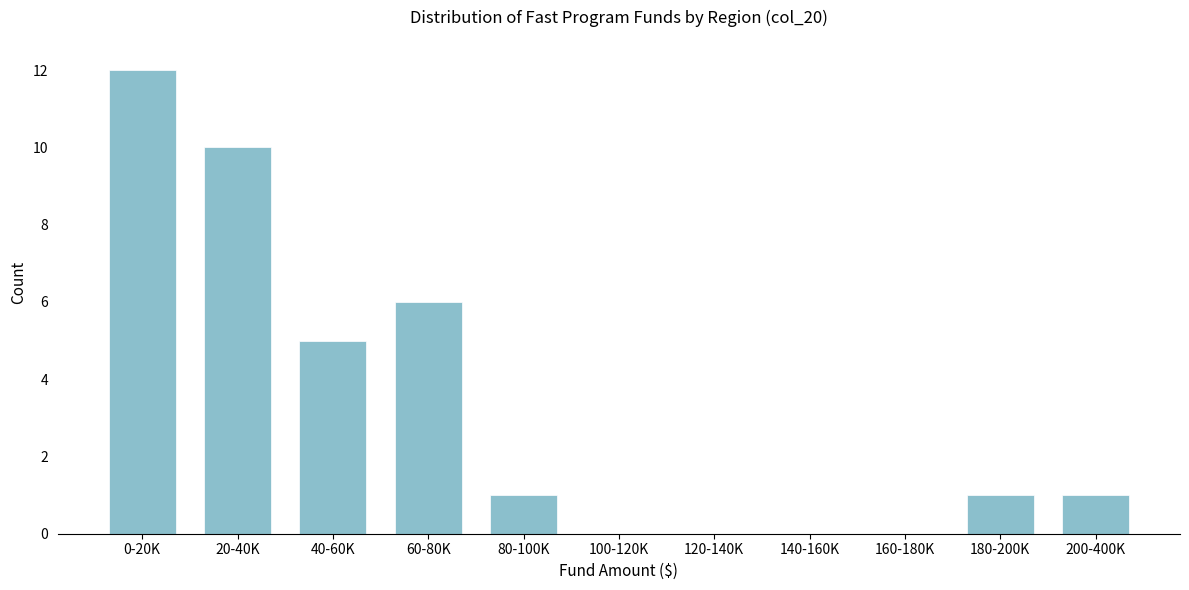

Reading left to right, transcribe all the data shown in this chart.

0-20K=12	20-40K=10	40-60K=5	60-80K=6	80-100K=1	100-120K=0	120-140K=0	140-160K=0	160-180K=0	180-200K=1	200-400K=1